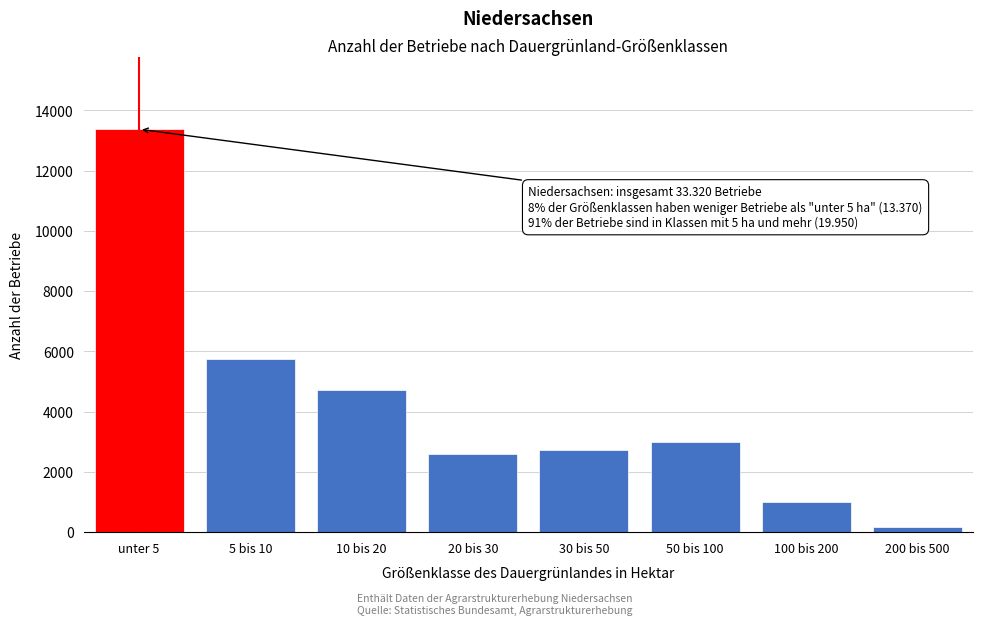

Reading right to left, transcribe all the data shown in this chart.

180	1000	2990	2720	2600	4710	5750	13370